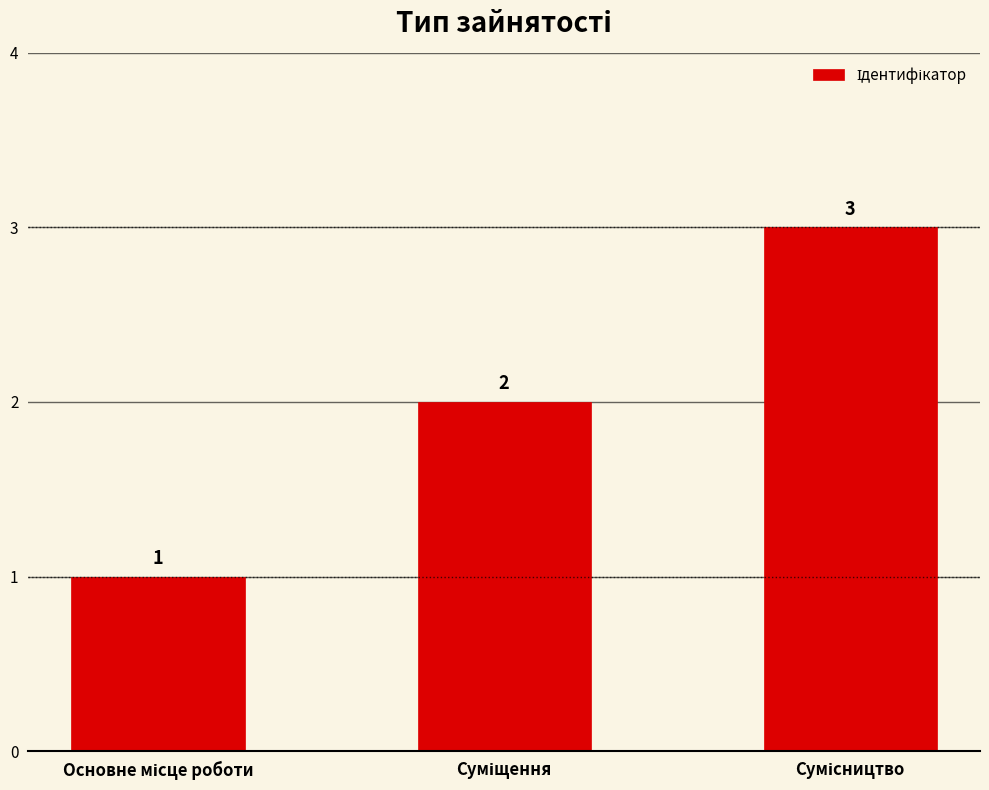

What is the value of the 2nd bar from the left?

2